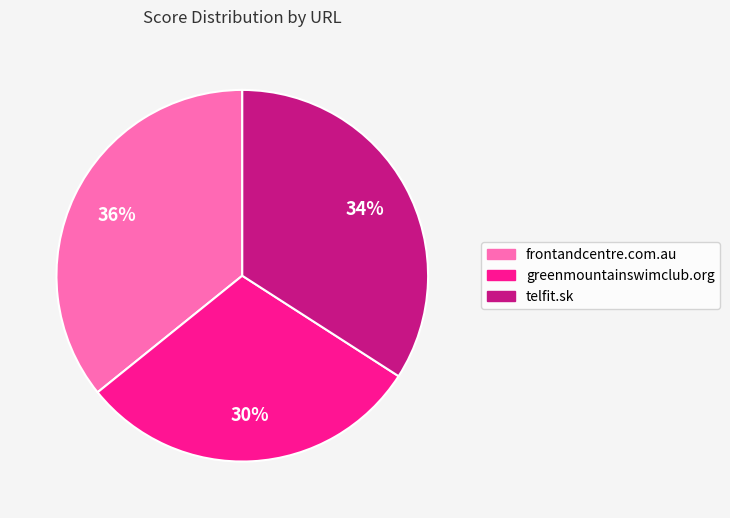

Is it true that greenmountainswimclub.org is 42% of the pie?

False